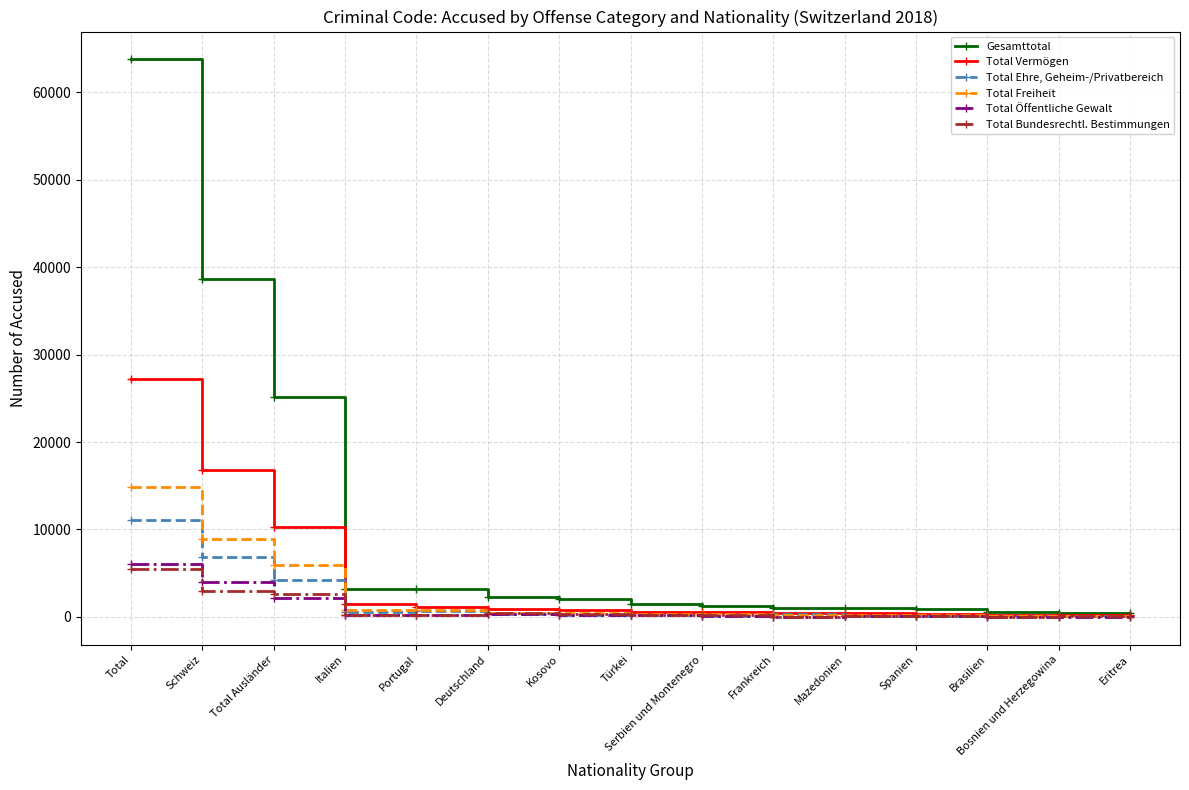

Is this an area chart (filled region under the line)?

No